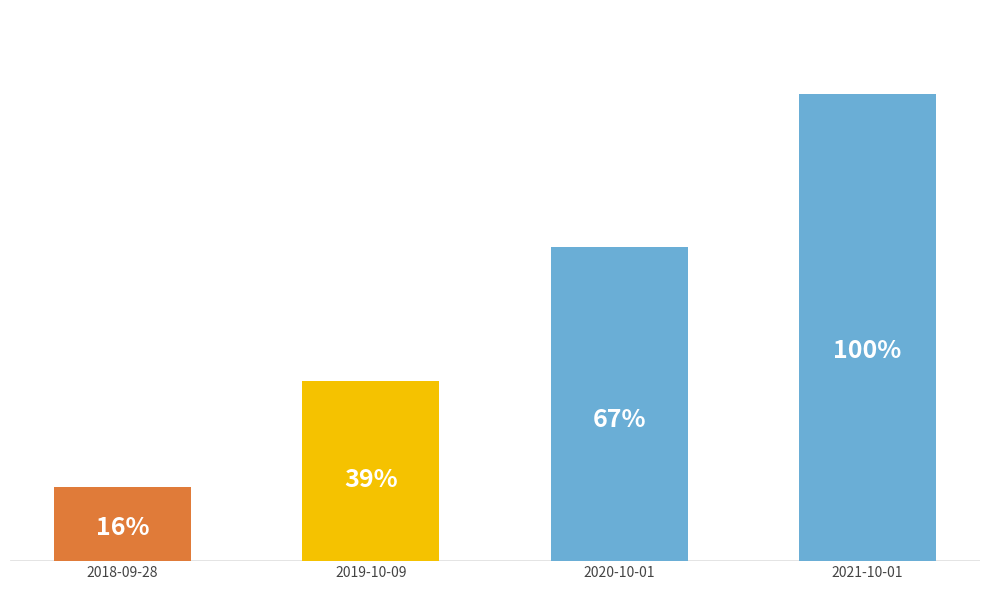

What is the average value?

364827